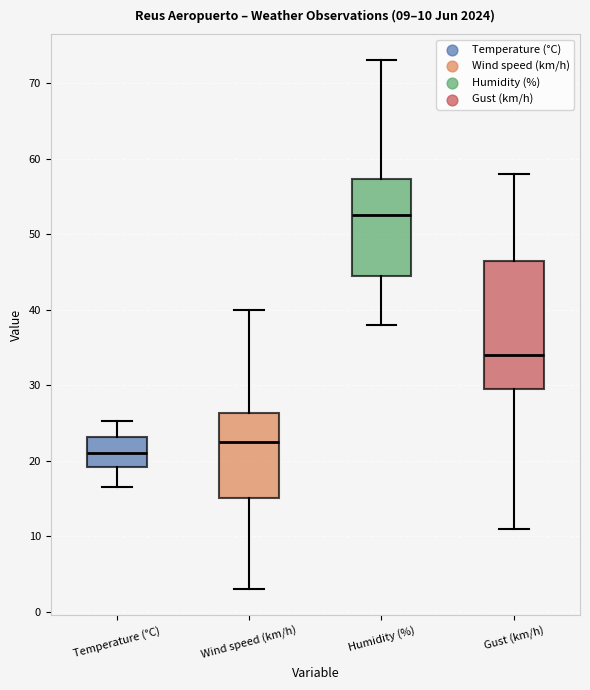

Which box has the highest median line?

Humidity (%)